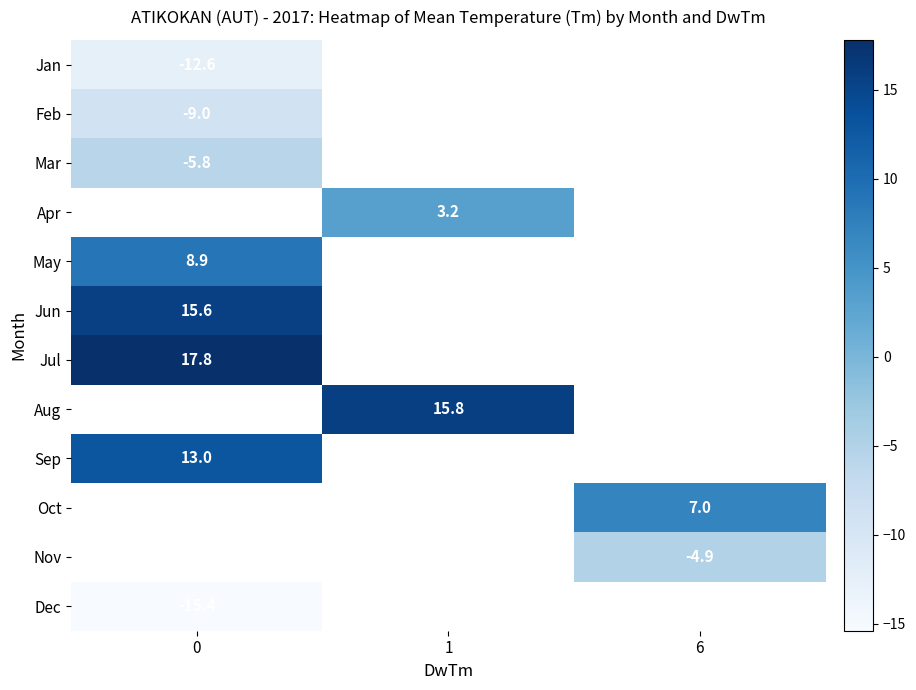

True or false: Feb has a value of -3.9 at 0.

False